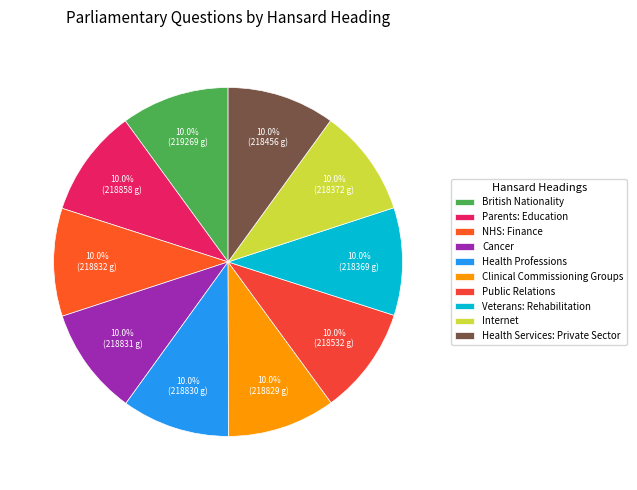

How many segments does this pie chart have?

10